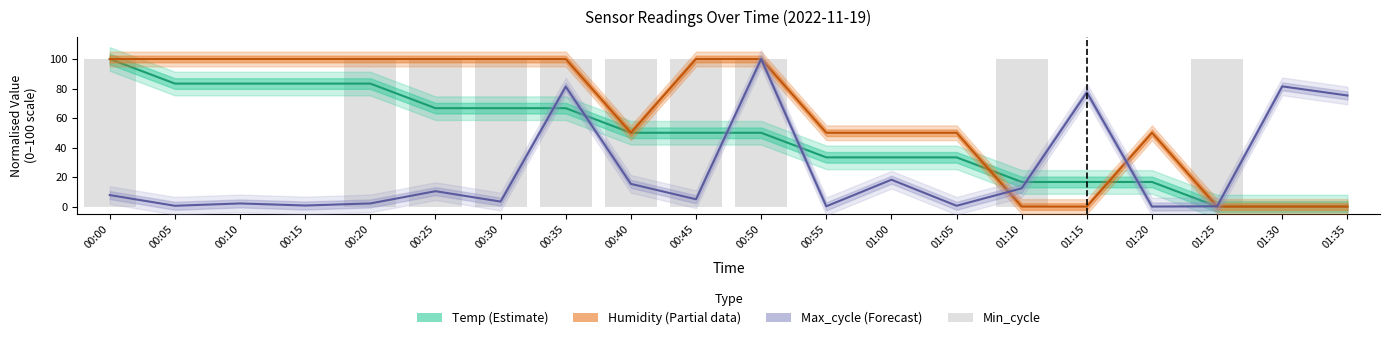

At which label does Max_cycle (Forecast) first exceed 7?

00:00